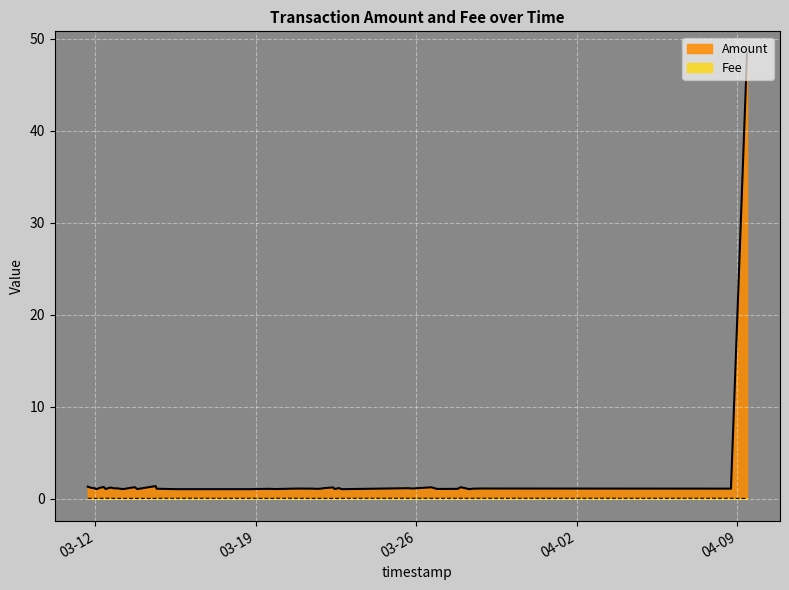

How many interior local valleys does the Fee series have?

2